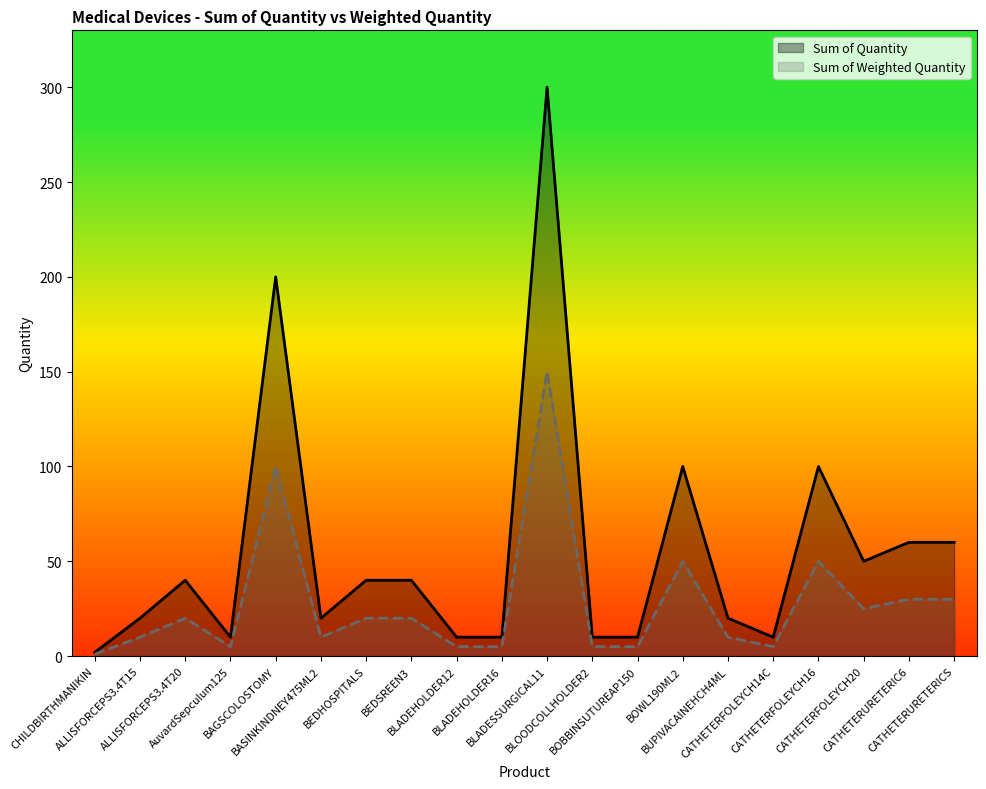

What position from the right is BAGSCOLOSTOMY?

16